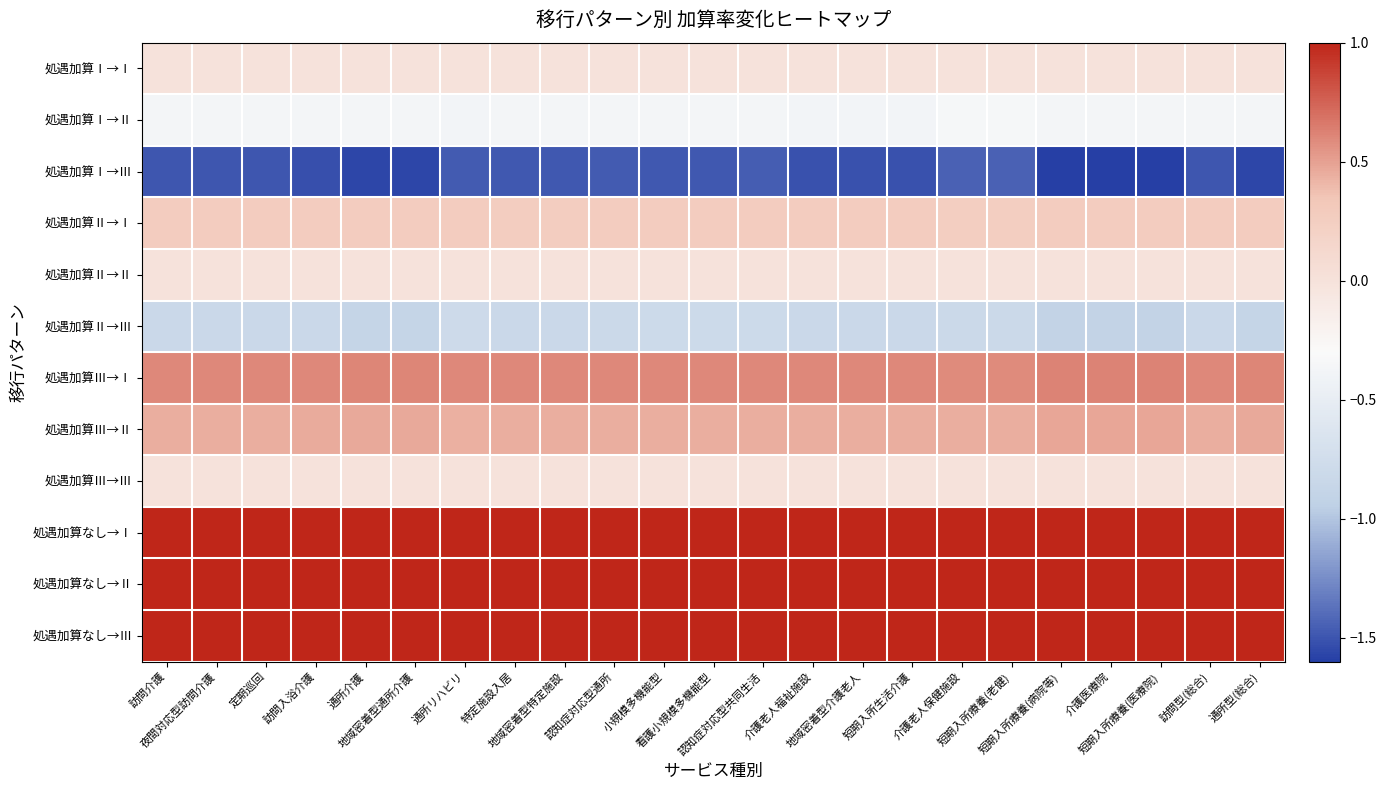

Reading left to right, transcribe all the data shown in this chart.

処遇加算Ⅰ→Ⅰ: 訪問介護=0.0	夜間対応型訪問介護=0.0	定期巡回=0.0	訪問入浴介護=0.0	通所介護=0.0	地域密着型通所介護=0.0	通所リハビリ=0.0	特定施設入居=0.0	地域密着型特定施設=0.0	認知症対応型通所=0.0	小規模多機能型=0.0	看護小規模多機能型=0.0	認知症対応型共同生活=0.0	介護老人福祉施設=0.0	地域密着型介護老人=0.0	短期入所生活介護=0.0	介護老人保健施設=0.0	短期入所療養(老健)=0.0	短期入所療養(病院等)=0.0	介護医療院=0.0	短期入所療養(医療院)=0.0	訪問型(総合)=0.0	通所型(総合)=0.0
処遇加算Ⅰ→Ⅱ: 訪問介護=-0.4	夜間対応型訪問介護=-0.4	定期巡回=-0.4	訪問入浴介護=-0.4	通所介護=-0.4	地域密着型通所介護=-0.4	通所リハビリ=-0.4	特定施設入居=-0.4	地域密着型特定施設=-0.4	認知症対応型通所=-0.4	小規模多機能型=-0.4	看護小規模多機能型=-0.4	認知症対応型共同生活=-0.4	介護老人福祉施設=-0.4	地域密着型介護老人=-0.4	短期入所生活介護=-0.4	介護老人保健施設=-0.3	短期入所療養(老健)=-0.3	短期入所療養(病院等)=-0.4	介護医療院=-0.4	短期入所療養(医療院)=-0.4	訪問型(総合)=-0.4	通所型(総合)=-0.4
処遇加算Ⅰ→Ⅲ: 訪問介護=-1.5	夜間対応型訪問介護=-1.5	定期巡回=-1.5	訪問入浴介護=-1.5	通所介護=-1.6	地域密着型通所介護=-1.6	通所リハビリ=-1.5	特定施設入居=-1.5	地域密着型特定施設=-1.5	認知症対応型通所=-1.5	小規模多機能型=-1.5	看護小規模多機能型=-1.5	認知症対応型共同生活=-1.5	介護老人福祉施設=-1.5	地域密着型介護老人=-1.5	短期入所生活介護=-1.5	介護老人保健施設=-1.4	短期入所療養(老健)=-1.4	短期入所療養(病院等)=-1.6	介護医療院=-1.6	短期入所療養(医療院)=-1.6	訪問型(総合)=-1.5	通所型(総合)=-1.6
処遇加算Ⅱ→Ⅰ: 訪問介護=0.3	夜間対応型訪問介護=0.3	定期巡回=0.3	訪問入浴介護=0.3	通所介護=0.3	地域密着型通所介護=0.3	通所リハビリ=0.3	特定施設入居=0.3	地域密着型特定施設=0.3	認知症対応型通所=0.3	小規模多機能型=0.3	看護小規模多機能型=0.3	認知症対応型共同生活=0.3	介護老人福祉施設=0.3	地域密着型介護老人=0.3	短期入所生活介護=0.3	介護老人保健施設=0.3	短期入所療養(老健)=0.3	短期入所療養(病院等)=0.3	介護医療院=0.3	短期入所療養(医療院)=0.3	訪問型(総合)=0.3	通所型(総合)=0.3
処遇加算Ⅱ→Ⅱ: 訪問介護=0.0	夜間対応型訪問介護=0.0	定期巡回=0.0	訪問入浴介護=0.0	通所介護=0.0	地域密着型通所介護=0.0	通所リハビリ=0.0	特定施設入居=0.0	地域密着型特定施設=0.0	認知症対応型通所=0.0	小規模多機能型=0.0	看護小規模多機能型=0.0	認知症対応型共同生活=0.0	介護老人福祉施設=0.0	地域密着型介護老人=0.0	短期入所生活介護=0.0	介護老人保健施設=0.0	短期入所療養(老健)=0.0	短期入所療養(病院等)=0.0	介護医療院=0.0	短期入所療養(医療院)=0.0	訪問型(総合)=0.0	通所型(総合)=0.0
処遇加算Ⅱ→Ⅲ: 訪問介護=-0.8	夜間対応型訪問介護=-0.8	定期巡回=-0.8	訪問入浴介護=-0.8	通所介護=-0.9	地域密着型通所介護=-0.9	通所リハビリ=-0.8	特定施設入居=-0.8	地域密着型特定施設=-0.8	認知症対応型通所=-0.8	小規模多機能型=-0.8	看護小規模多機能型=-0.8	認知症対応型共同生活=-0.8	介護老人福祉施設=-0.8	地域密着型介護老人=-0.8	短期入所生活介護=-0.8	介護老人保健施設=-0.8	短期入所療養(老健)=-0.8	短期入所療養(病院等)=-0.9	介護医療院=-0.9	短期入所療養(医療院)=-0.9	訪問型(総合)=-0.8	通所型(総合)=-0.9
処遇加算Ⅲ→Ⅰ: 訪問介護=0.6	夜間対応型訪問介護=0.6	定期巡回=0.6	訪問入浴介護=0.6	通所介護=0.6	地域密着型通所介護=0.6	通所リハビリ=0.6	特定施設入居=0.6	地域密着型特定施設=0.6	認知症対応型通所=0.6	小規模多機能型=0.6	看護小規模多機能型=0.6	認知症対応型共同生活=0.6	介護老人福祉施設=0.6	地域密着型介護老人=0.6	短期入所生活介護=0.6	介護老人保健施設=0.6	短期入所療養(老健)=0.6	短期入所療養(病院等)=0.6	介護医療院=0.6	短期入所療養(医療院)=0.6	訪問型(総合)=0.6	通所型(総合)=0.6
処遇加算Ⅲ→Ⅱ: 訪問介護=0.5	夜間対応型訪問介護=0.5	定期巡回=0.5	訪問入浴介護=0.5	通所介護=0.5	地域密着型通所介護=0.5	通所リハビリ=0.4	特定施設入居=0.5	地域密着型特定施設=0.5	認知症対応型通所=0.4	小規模多機能型=0.4	看護小規模多機能型=0.4	認知症対応型共同生活=0.4	介護老人福祉施設=0.5	地域密着型介護老人=0.5	短期入所生活介護=0.5	介護老人保健施設=0.4	短期入所療養(老健)=0.4	短期入所療養(病院等)=0.5	介護医療院=0.5	短期入所療養(医療院)=0.5	訪問型(総合)=0.5	通所型(総合)=0.5
処遇加算Ⅲ→Ⅲ: 訪問介護=0.0	夜間対応型訪問介護=0.0	定期巡回=0.0	訪問入浴介護=0.0	通所介護=0.0	地域密着型通所介護=0.0	通所リハビリ=0.0	特定施設入居=0.0	地域密着型特定施設=0.0	認知症対応型通所=0.0	小規模多機能型=0.0	看護小規模多機能型=0.0	認知症対応型共同生活=0.0	介護老人福祉施設=0.0	地域密着型介護老人=0.0	短期入所生活介護=0.0	介護老人保健施設=0.0	短期入所療養(老健)=0.0	短期入所療養(病院等)=0.0	介護医療院=0.0	短期入所療養(医療院)=0.0	訪問型(総合)=0.0	通所型(総合)=0.0
処遇加算なし→Ⅰ: 訪問介護=1.0	夜間対応型訪問介護=1.0	定期巡回=1.0	訪問入浴介護=1.0	通所介護=1.0	地域密着型通所介護=1.0	通所リハビリ=1.0	特定施設入居=1.0	地域密着型特定施設=1.0	認知症対応型通所=1.0	小規模多機能型=1.0	看護小規模多機能型=1.0	認知症対応型共同生活=1.0	介護老人福祉施設=1.0	地域密着型介護老人=1.0	短期入所生活介護=1.0	介護老人保健施設=1.0	短期入所療養(老健)=1.0	短期入所療養(病院等)=1.0	介護医療院=1.0	短期入所療養(医療院)=1.0	訪問型(総合)=1.0	通所型(総合)=1.0
処遇加算なし→Ⅱ: 訪問介護=1.0	夜間対応型訪問介護=1.0	定期巡回=1.0	訪問入浴介護=1.0	通所介護=1.0	地域密着型通所介護=1.0	通所リハビリ=1.0	特定施設入居=1.0	地域密着型特定施設=1.0	認知症対応型通所=1.0	小規模多機能型=1.0	看護小規模多機能型=1.0	認知症対応型共同生活=1.0	介護老人福祉施設=1.0	地域密着型介護老人=1.0	短期入所生活介護=1.0	介護老人保健施設=1.0	短期入所療養(老健)=1.0	短期入所療養(病院等)=1.0	介護医療院=1.0	短期入所療養(医療院)=1.0	訪問型(総合)=1.0	通所型(総合)=1.0
処遇加算なし→Ⅲ: 訪問介護=1.0	夜間対応型訪問介護=1.0	定期巡回=1.0	訪問入浴介護=1.0	通所介護=1.0	地域密着型通所介護=1.0	通所リハビリ=1.0	特定施設入居=1.0	地域密着型特定施設=1.0	認知症対応型通所=1.0	小規模多機能型=1.0	看護小規模多機能型=1.0	認知症対応型共同生活=1.0	介護老人福祉施設=1.0	地域密着型介護老人=1.0	短期入所生活介護=1.0	介護老人保健施設=1.0	短期入所療養(老健)=1.0	短期入所療養(病院等)=1.0	介護医療院=1.0	短期入所療養(医療院)=1.0	訪問型(総合)=1.0	通所型(総合)=1.0